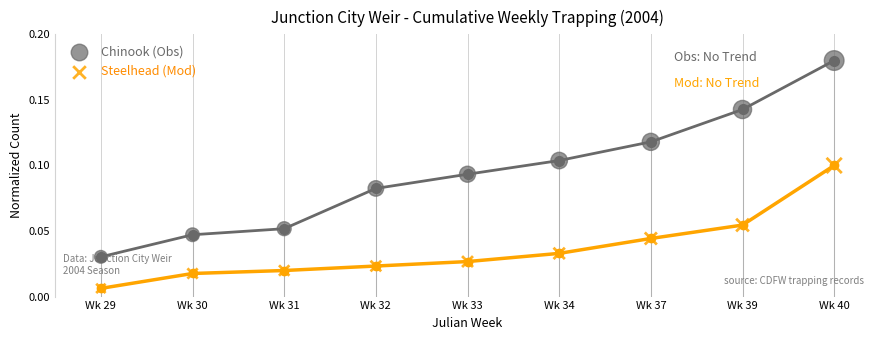

Which series has the largest total across all categories?

Chinook (Obs)